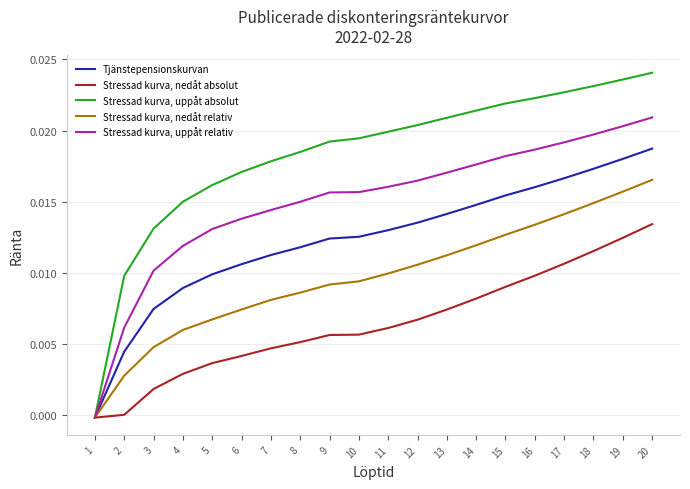

How many distinct data groups are displayed?

5